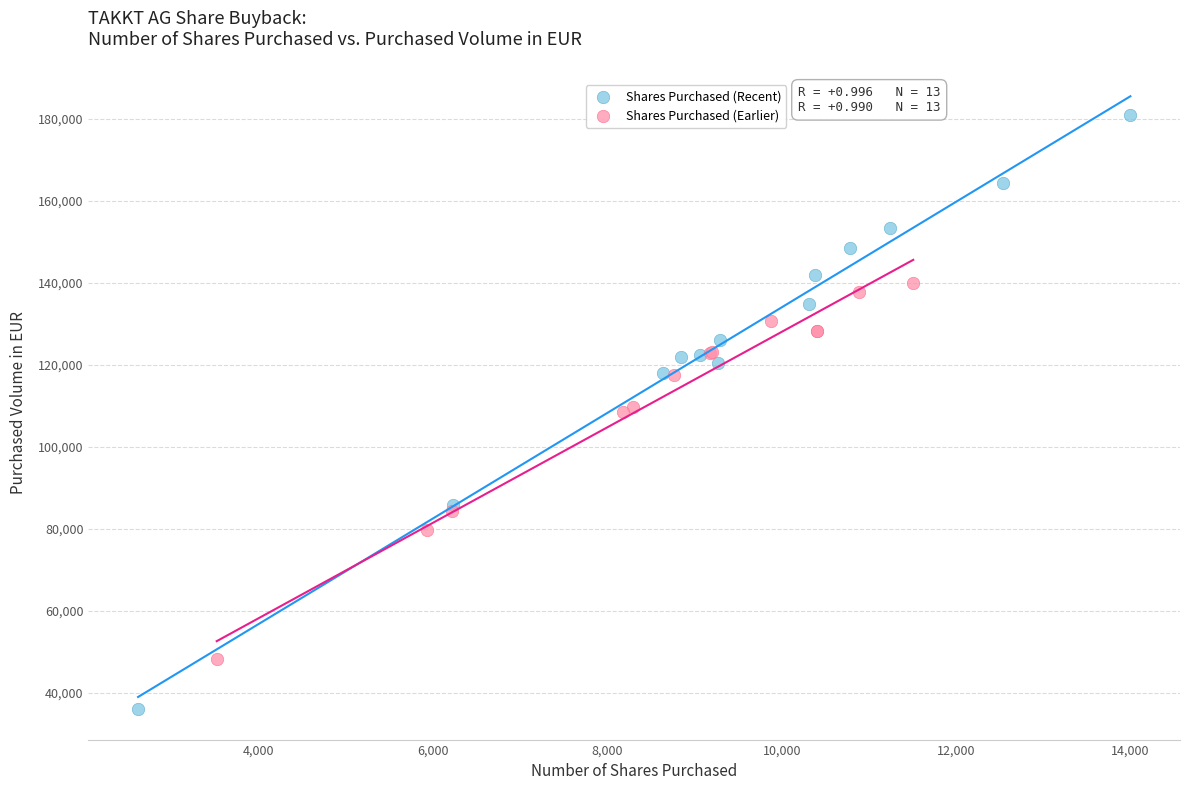

Which series contains the lowest Y value?

Shares Purchased (Recent)